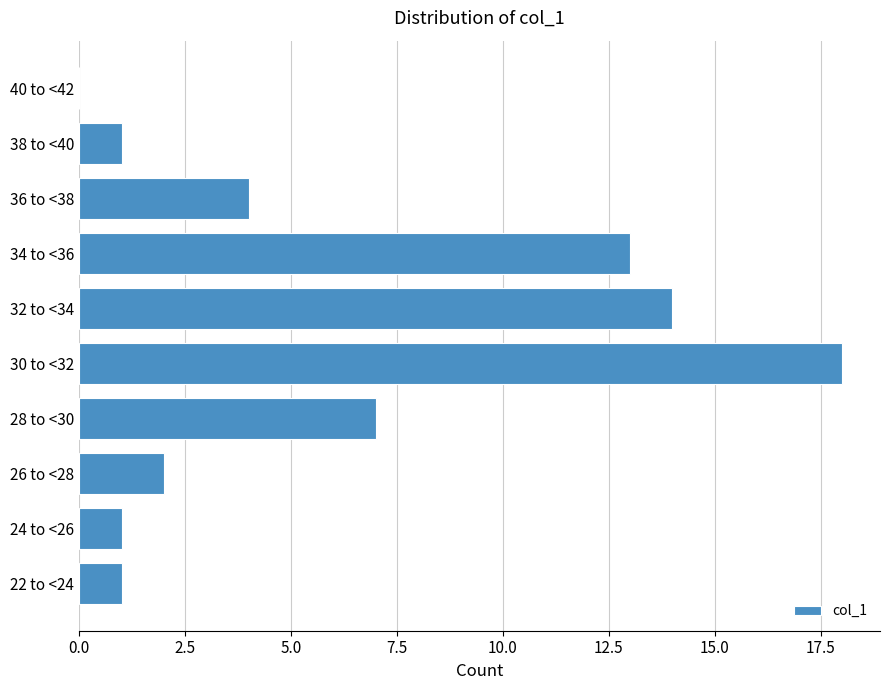

Reading bottom to top, list all the values displayed in this chart.

22 to <24=1	24 to <26=1	26 to <28=2	28 to <30=7	30 to <32=18	32 to <34=14	34 to <36=13	36 to <38=4	38 to <40=1	40 to <42=0